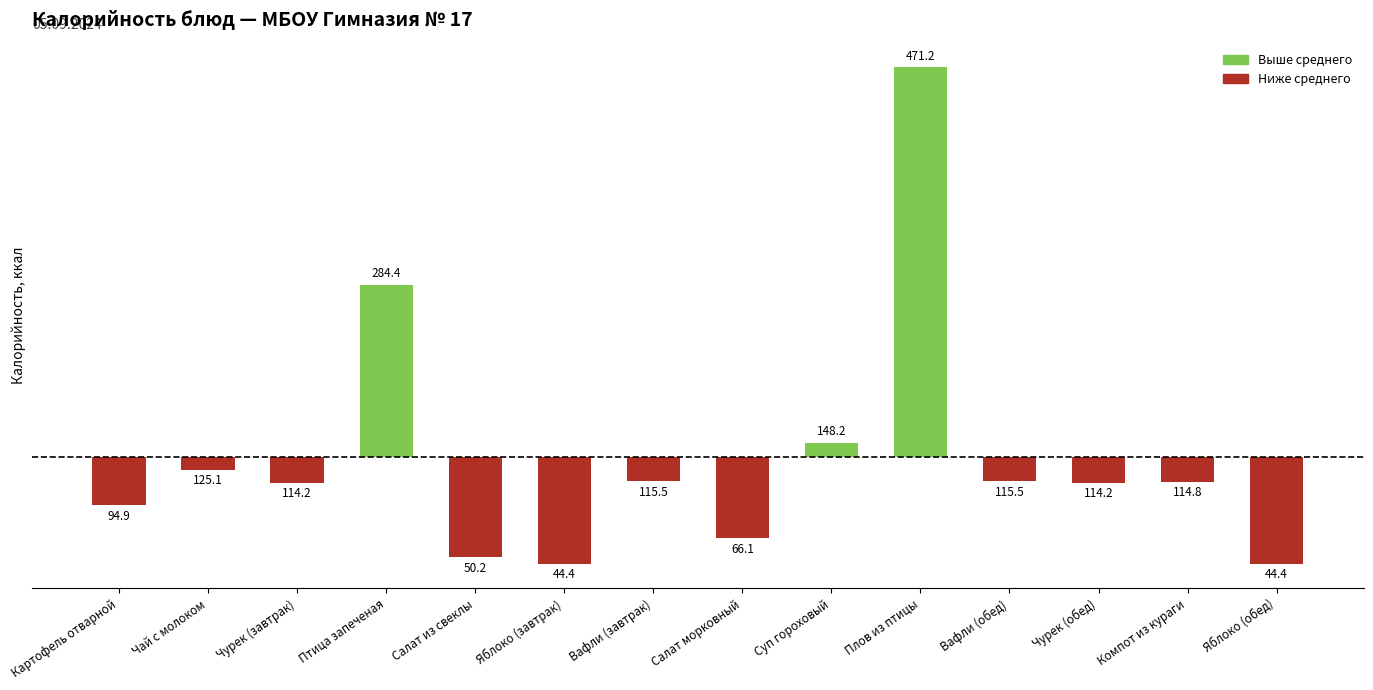

How many bars are there in total?

14